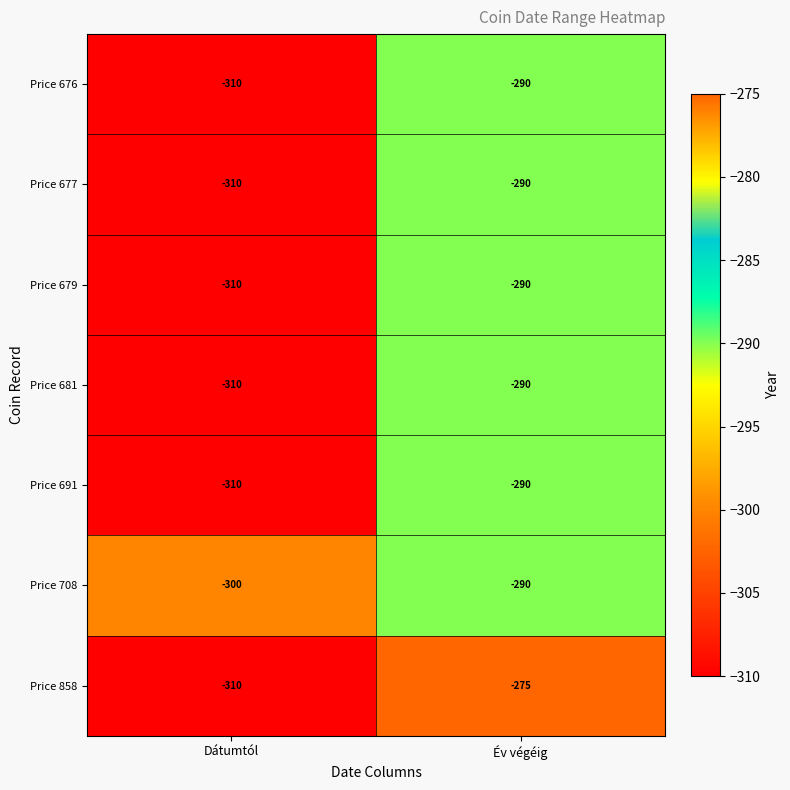

What is the greatest value displayed?

-275